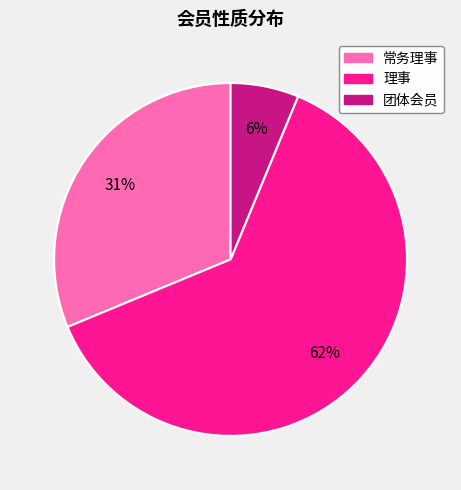

Is there any slice that represents more than half of the pie?

Yes